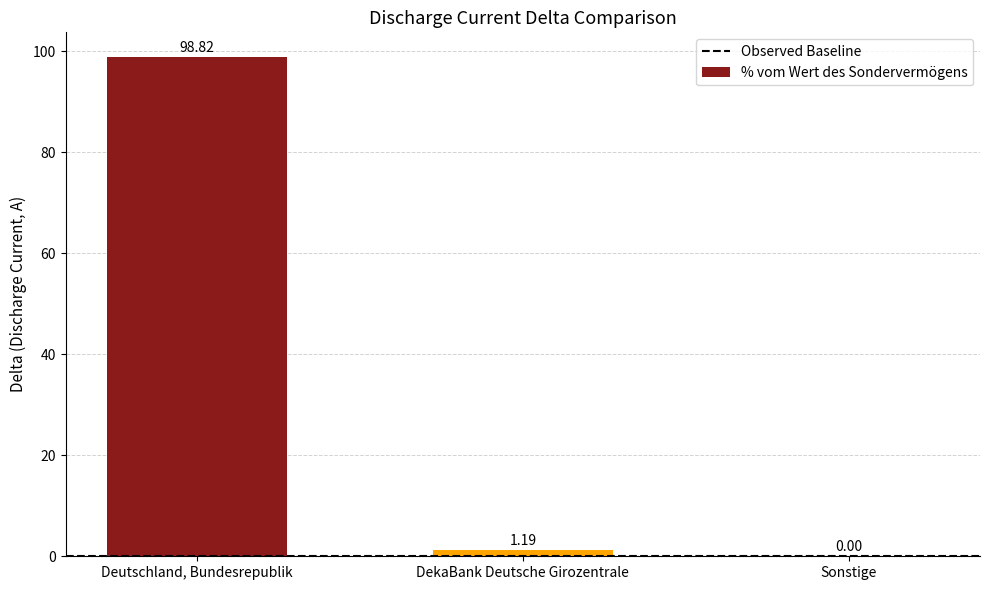

Where is the data nearest to the value 49?

DekaBank Deutsche Girozentrale